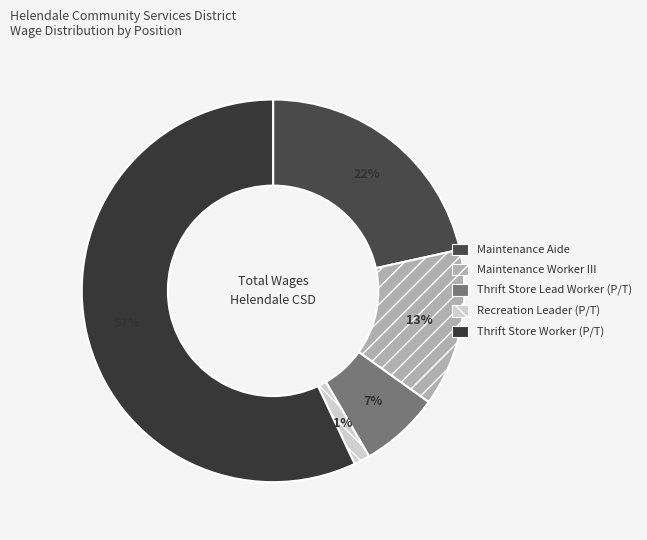

To the nearest percent, what is the average slice percentage?

20%